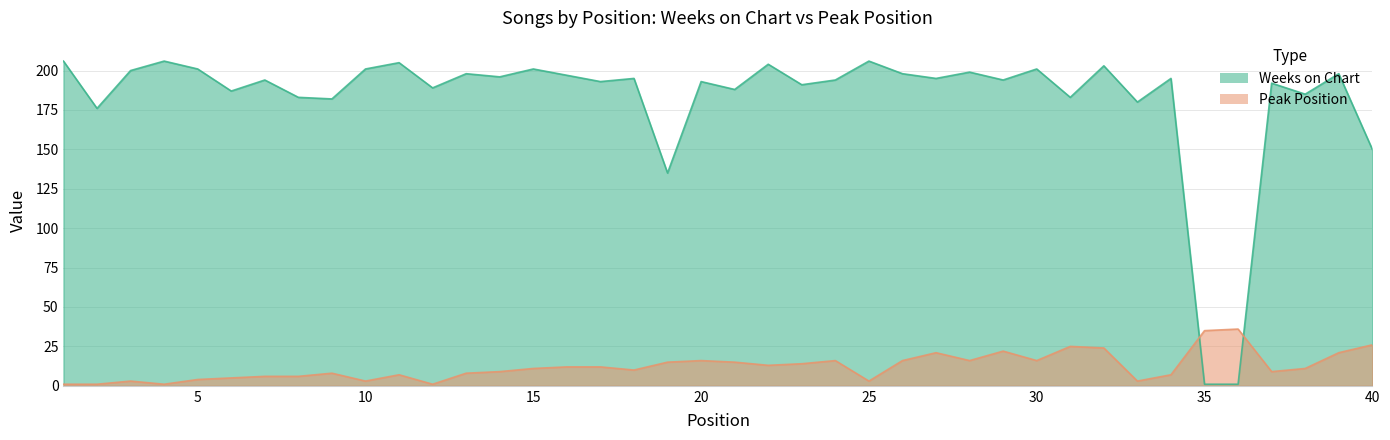

At which label is Peak Position closest to 18?

20